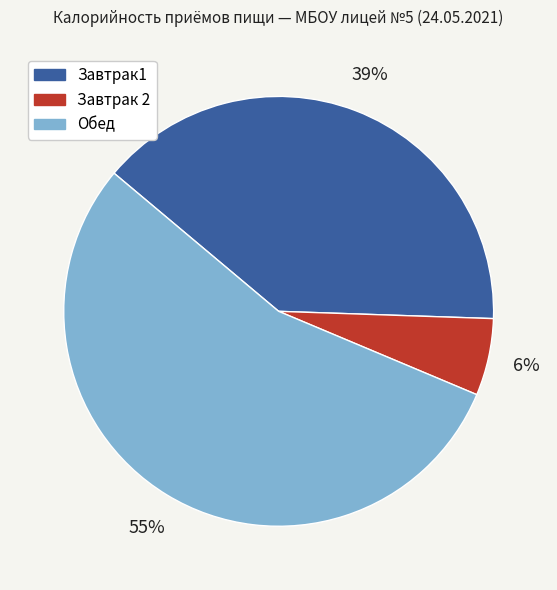

Rank the categories by value from lowest to highest.

Завтрак 2, Завтрак1, Обед